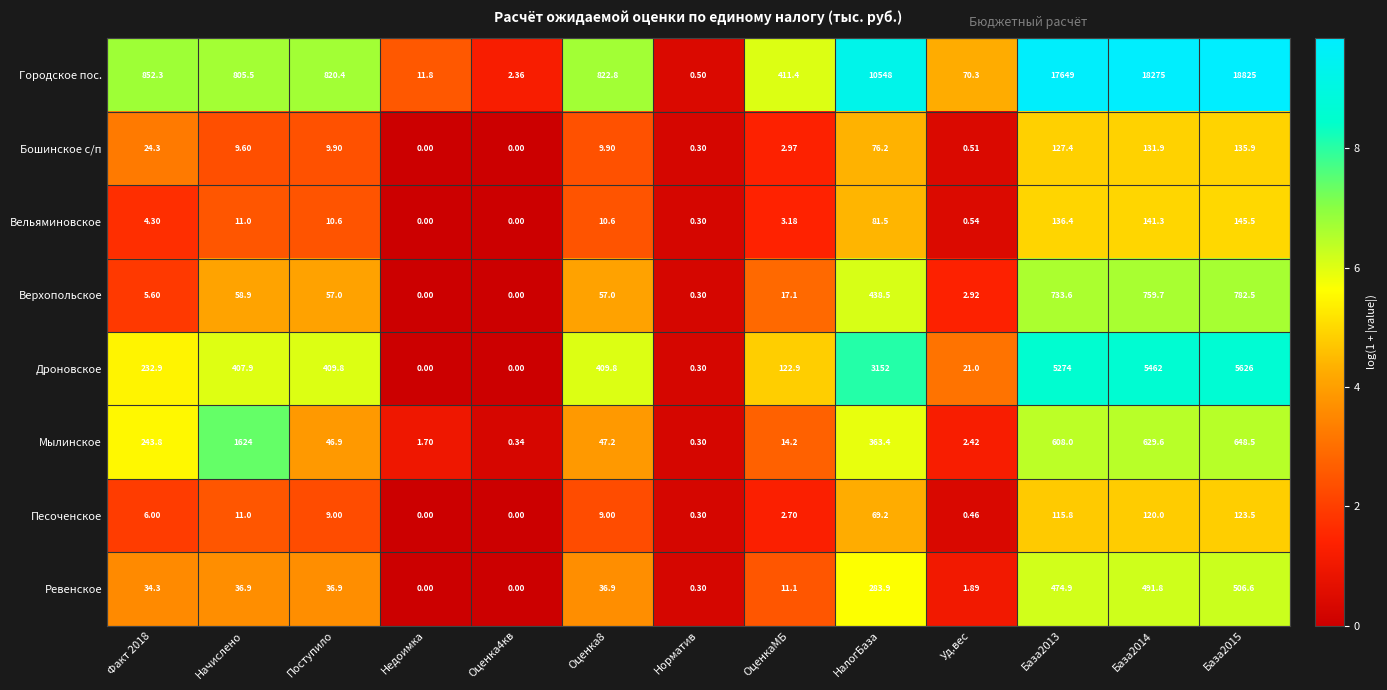

Which series has the largest total across all categories?

Городское пос.